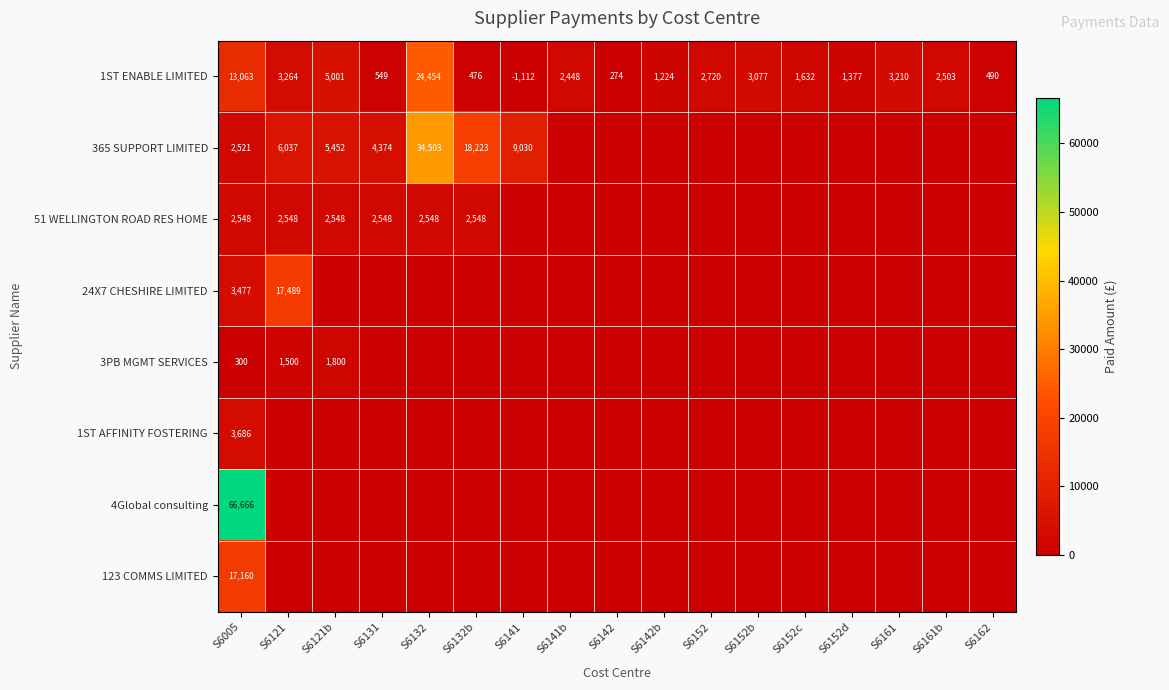

At how many categories does at least one series exceed 29411?

2